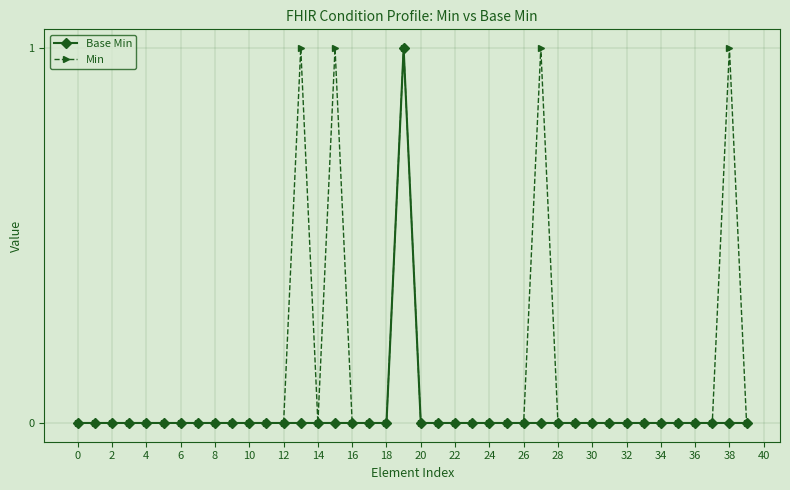

Rank the series by their average value, from highest to lowest.

Min, Base Min